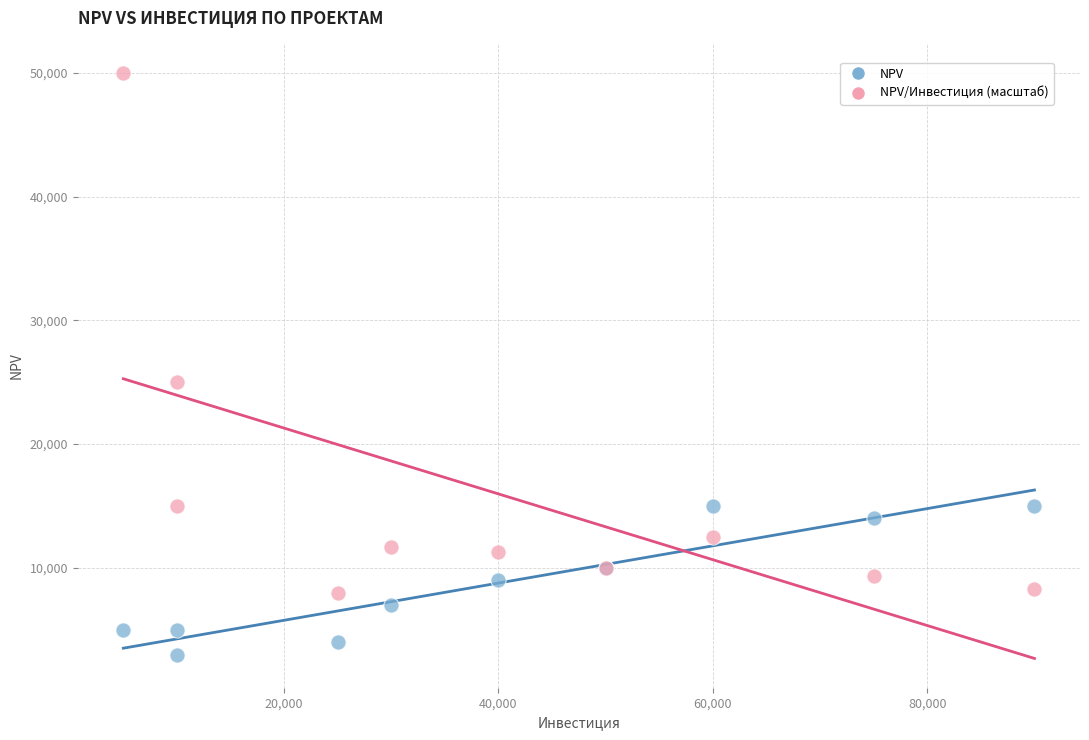

Which series contains the lowest Y value?

NPV